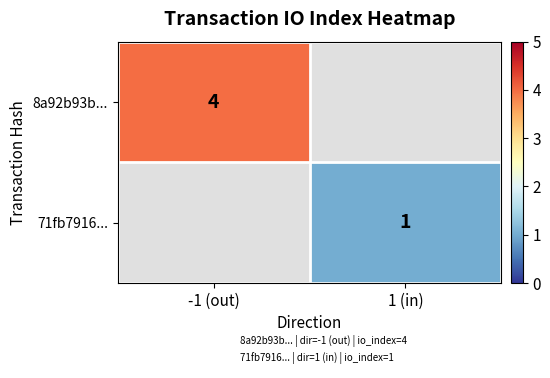

What is the minimum value shown in the chart?

1.0